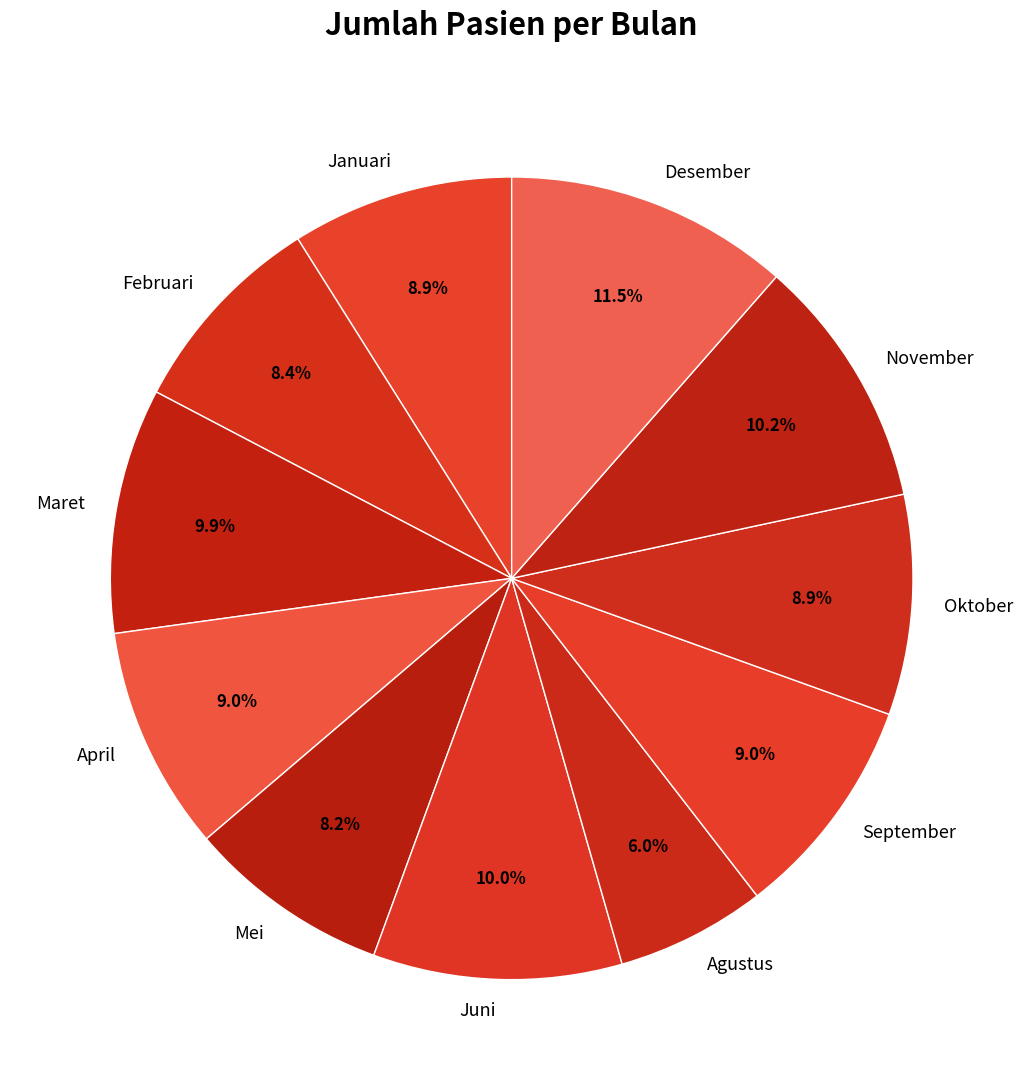

Does any single category account for the majority?

No